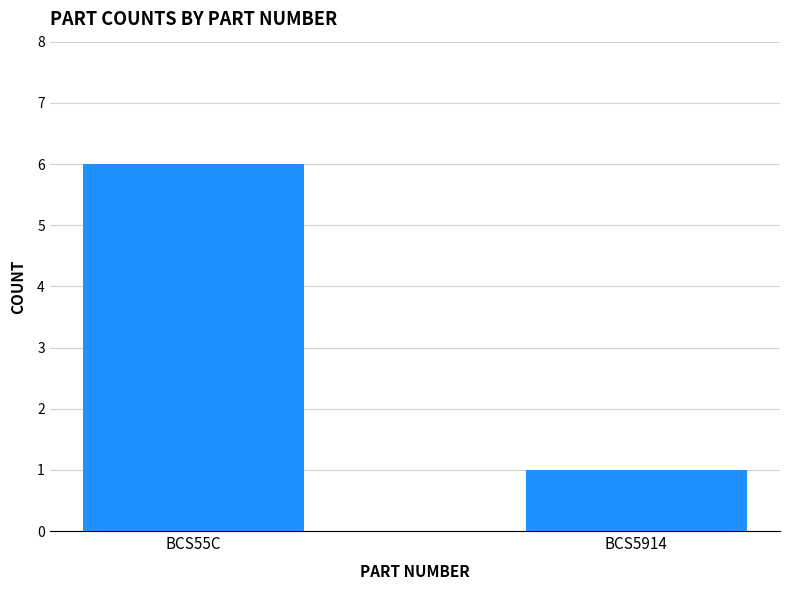

Which category has the lowest value across all series?

BCS5914